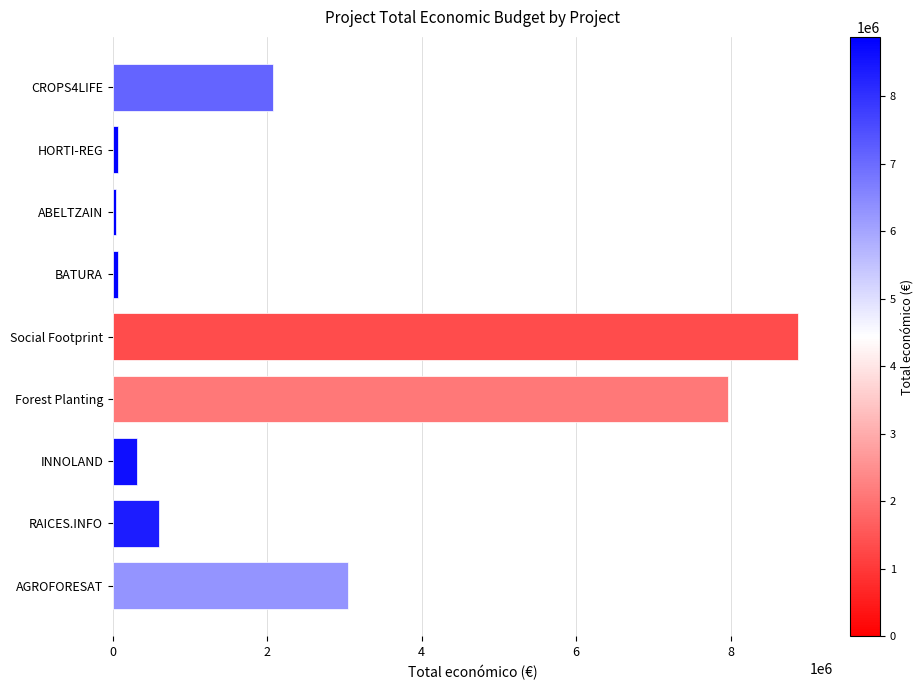

What is the difference between the second highest and minimum values?

7932434